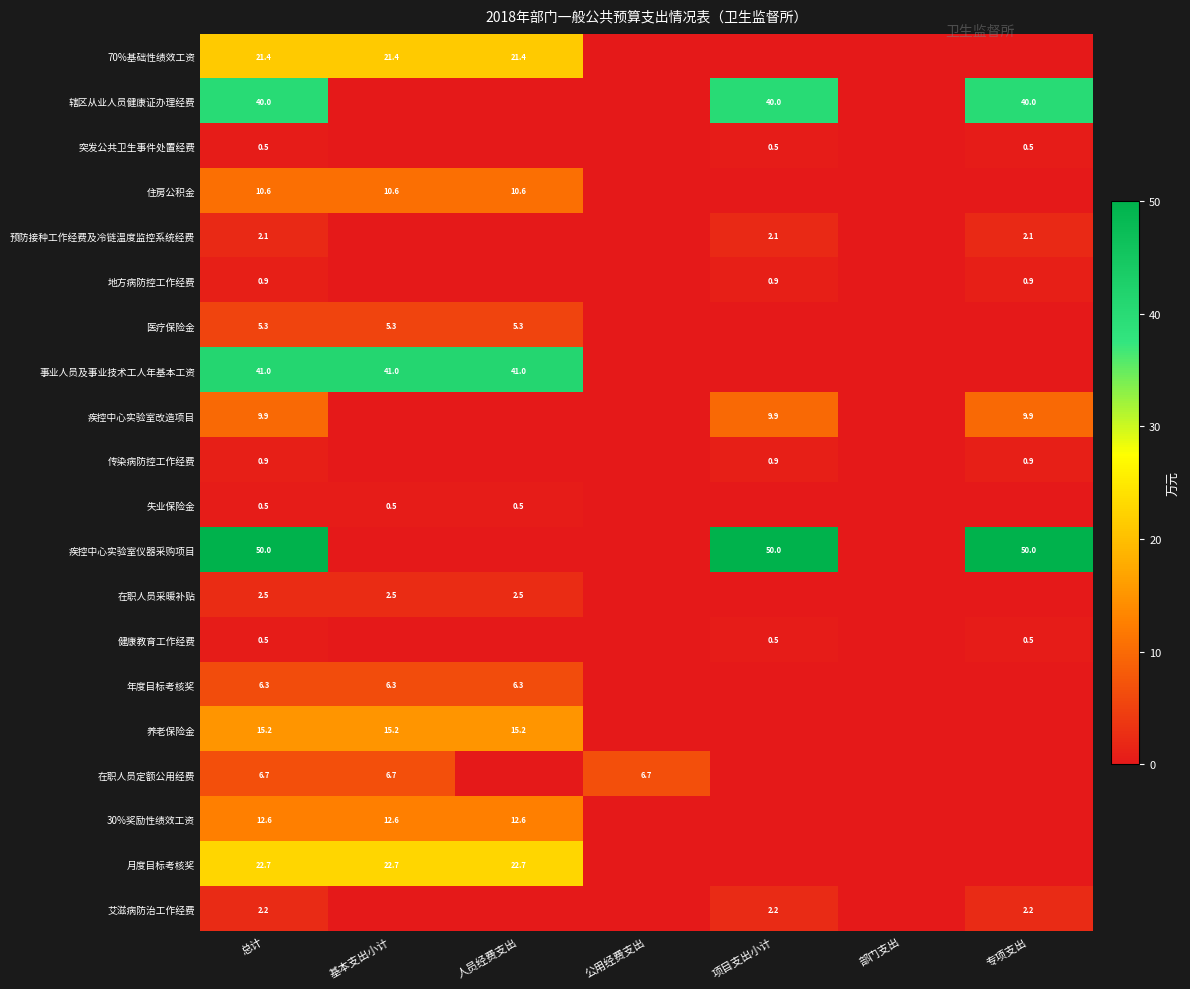

The value of 养老保险金 at 人员经费支出 is 15.2. True or false?

True